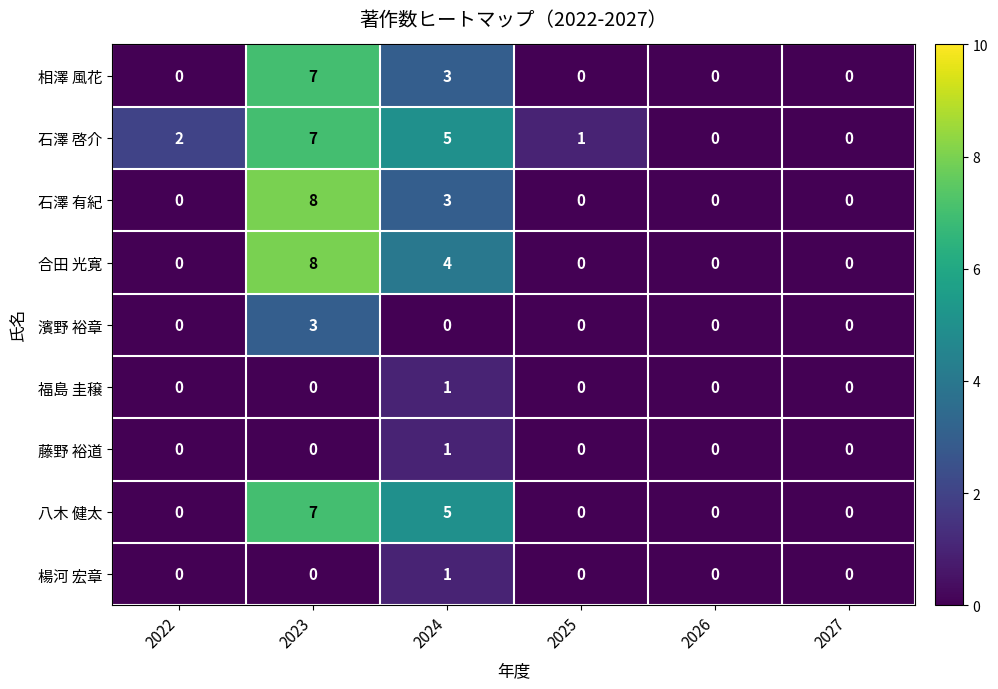

Which series changed the most between 2025 and 2026?

石澤 啓介